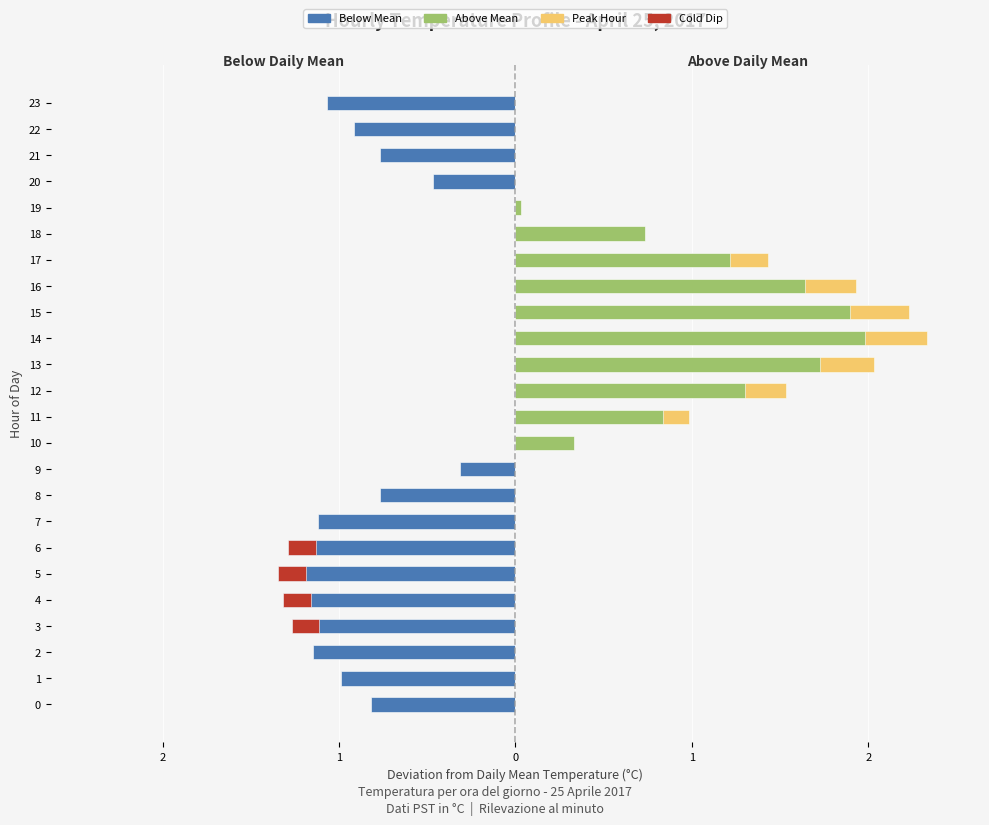

What is the difference between the Below Mean values at 20 and 9?

0.2